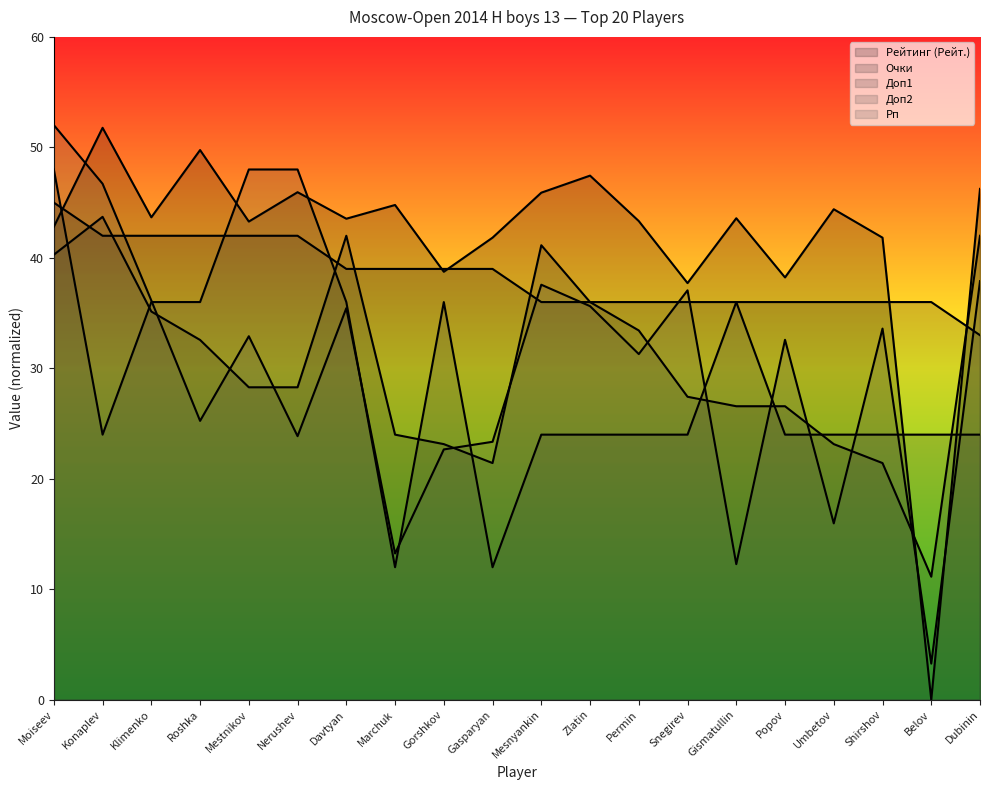

Between which two adjacent categories do Доп2 and Доп1 first intersect?

Moiseev and Konaplev